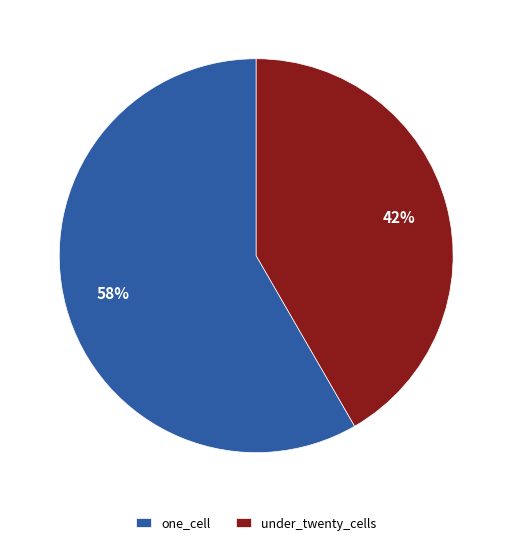

Does one_cell account for over 50% of the chart?

Yes